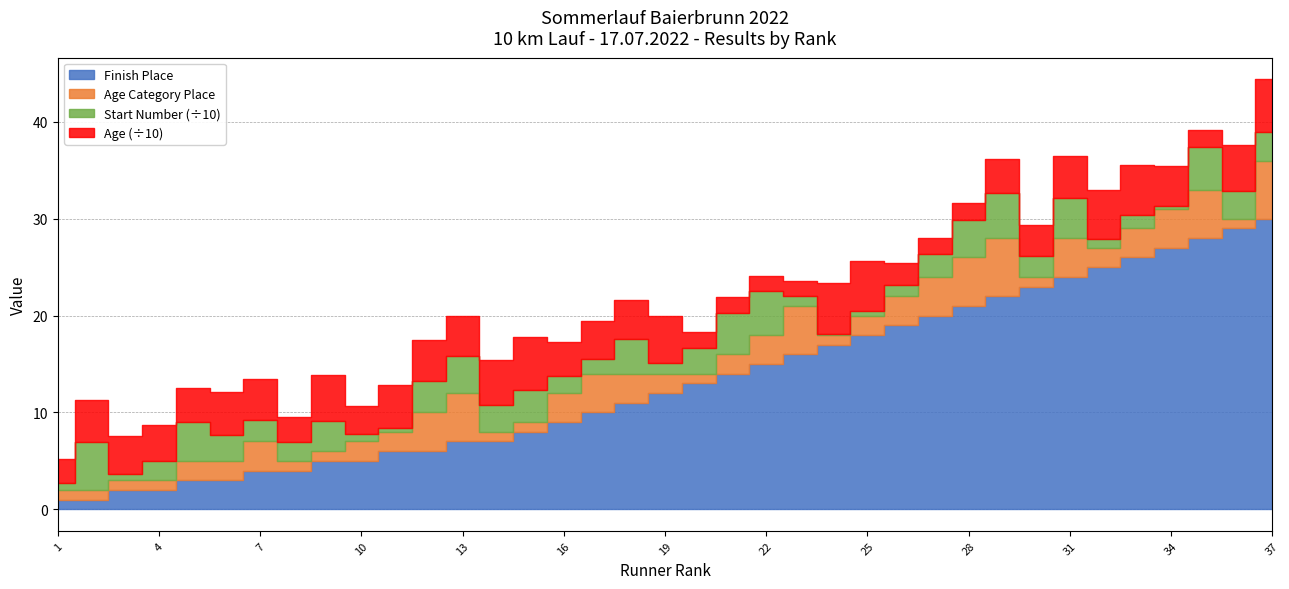

True or false: Start Number has a value of 15 at 17.

True